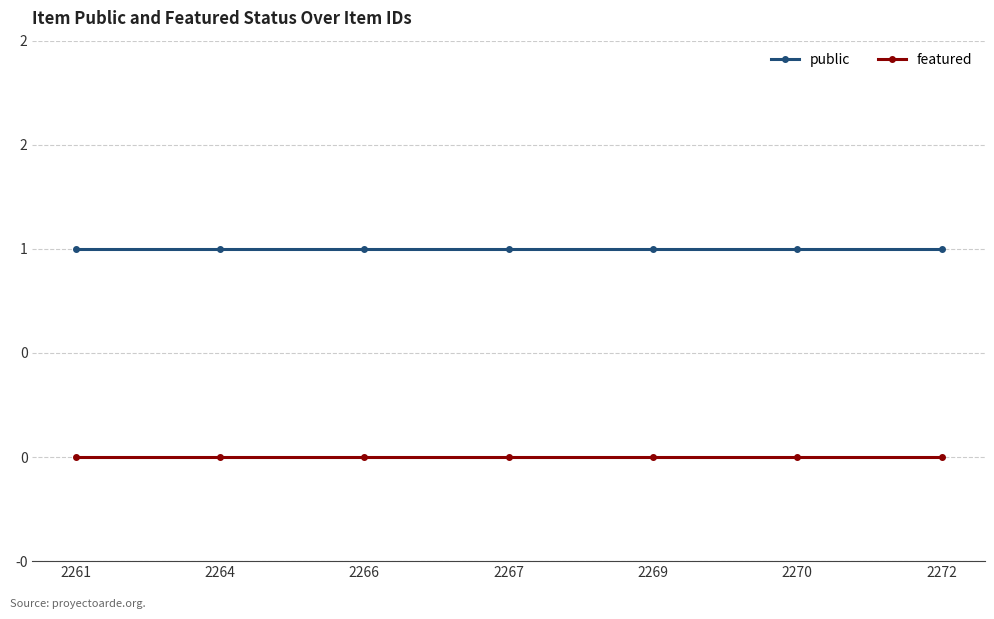

True or false: public and featured cross at least once.

False